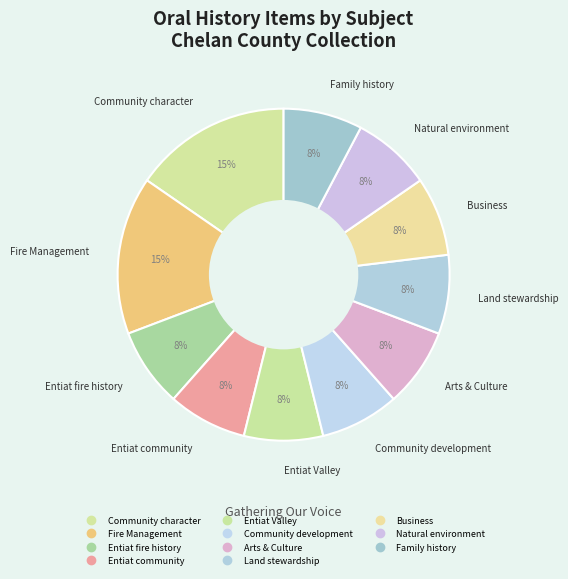

Is Entiat fire history the majority of the pie?

No